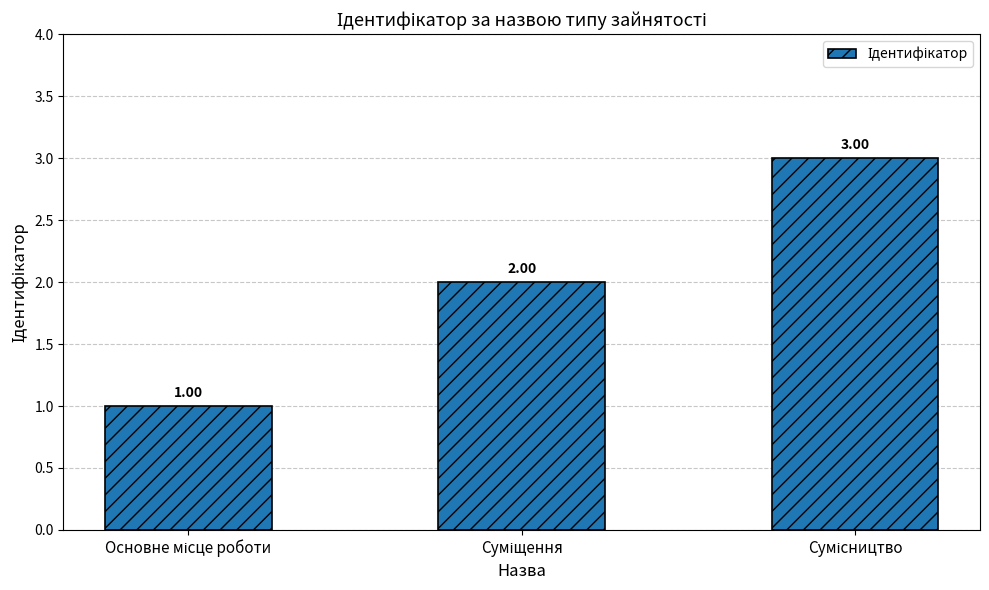

How many series are shown in this chart?

1